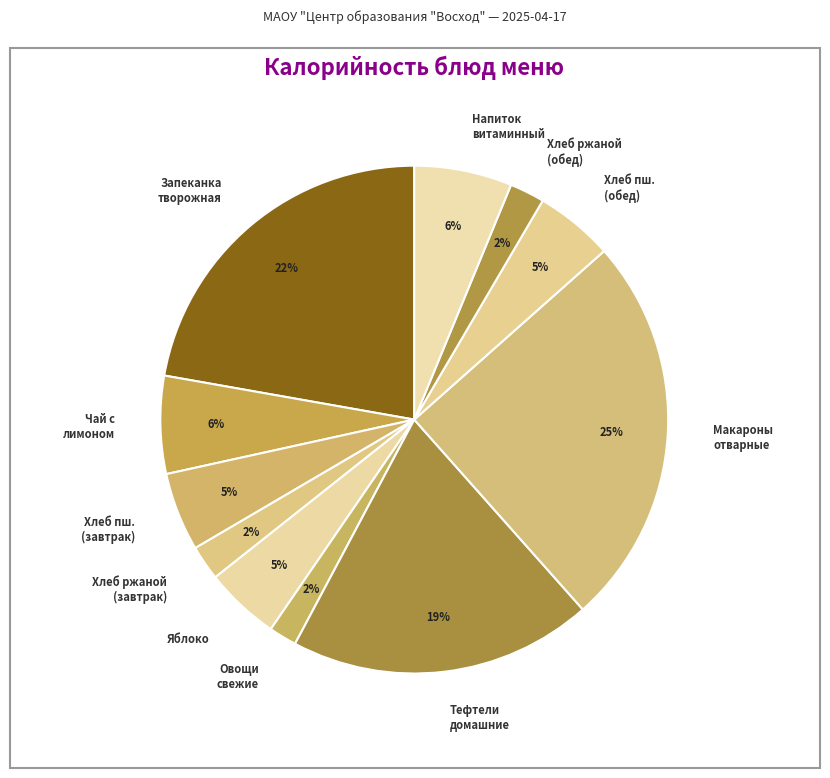

Which category has the biggest portion of the pie?

Макароны отварные